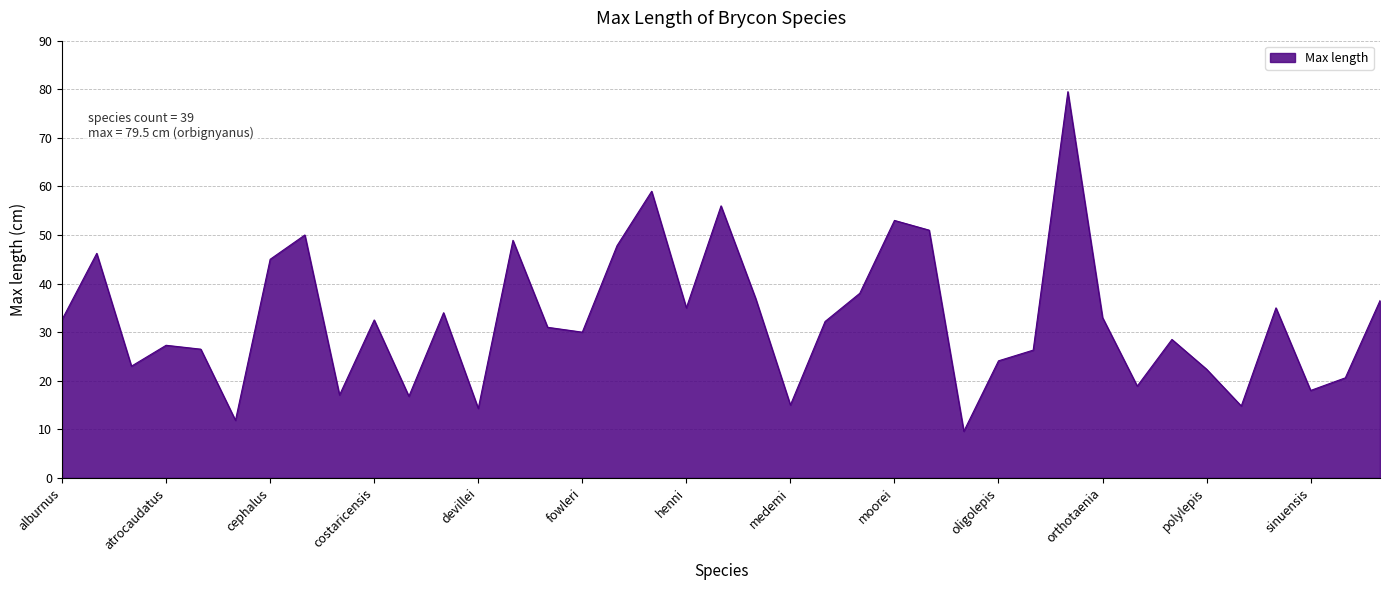

What is the greatest value displayed?

79.5